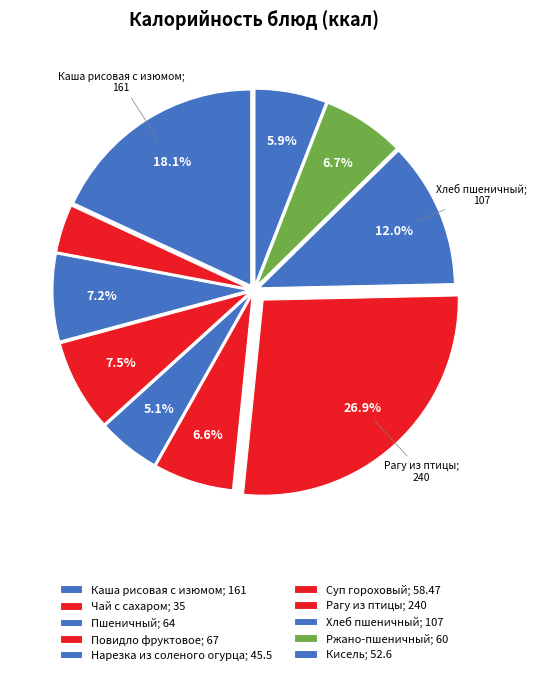

Rank the categories by value from lowest to highest.

Чай с сахаром, Нарезка из соленого огурца, Кисель, Суп гороховый, Ржано-пшеничный, Пшеничный, Повидло фруктовое, Хлеб пшеничный, Каша рисовая с изюмом, Рагу из птицы